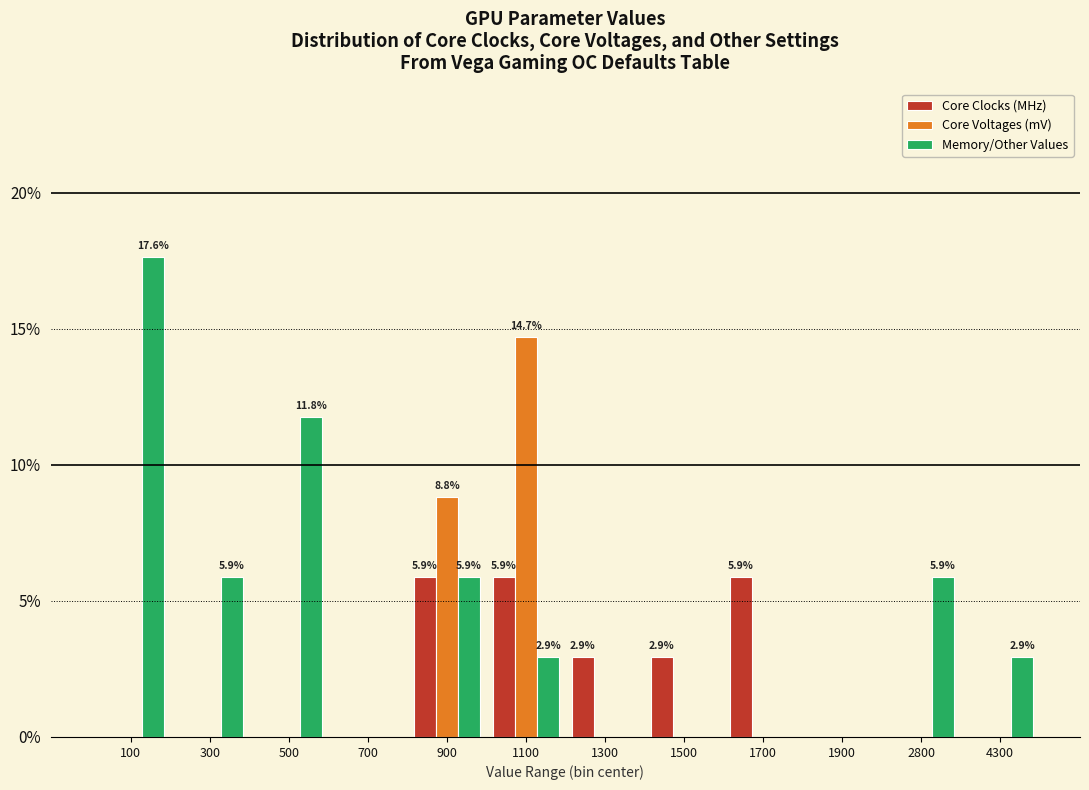

Is it true that Core Clocks (MHz) equals 0.0 at 700?

True